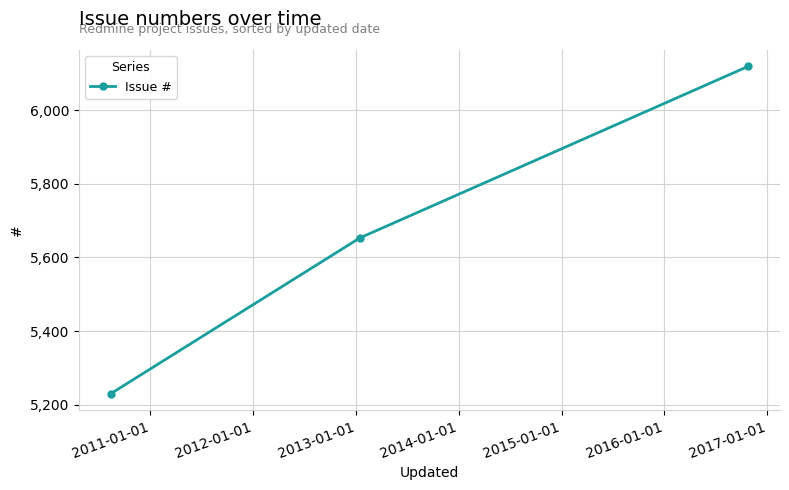

What is the maximum value shown in the chart?

6119